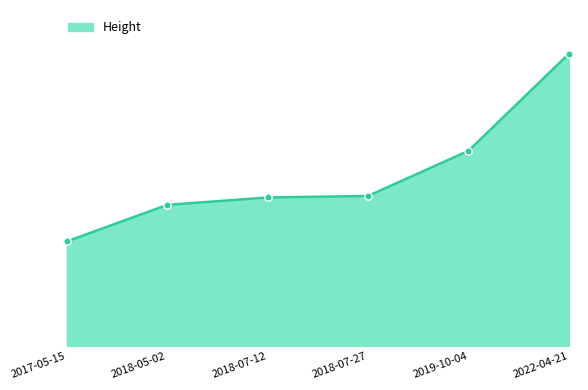

Between 2018-05-02 and 2018-07-27, which is larger?

2018-07-27